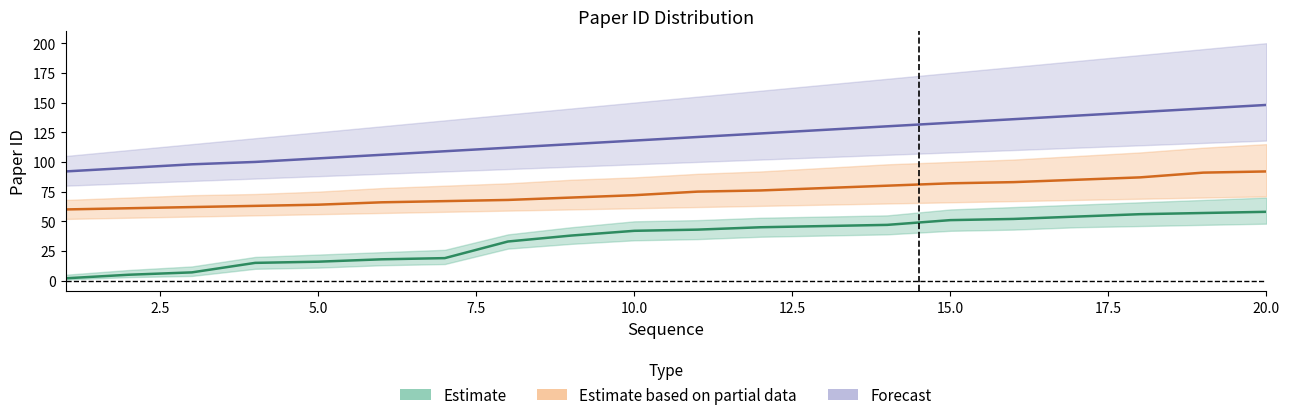

Is the value of Forecast at 17 greater than the value of Estimate based on partial data at 19?

Yes